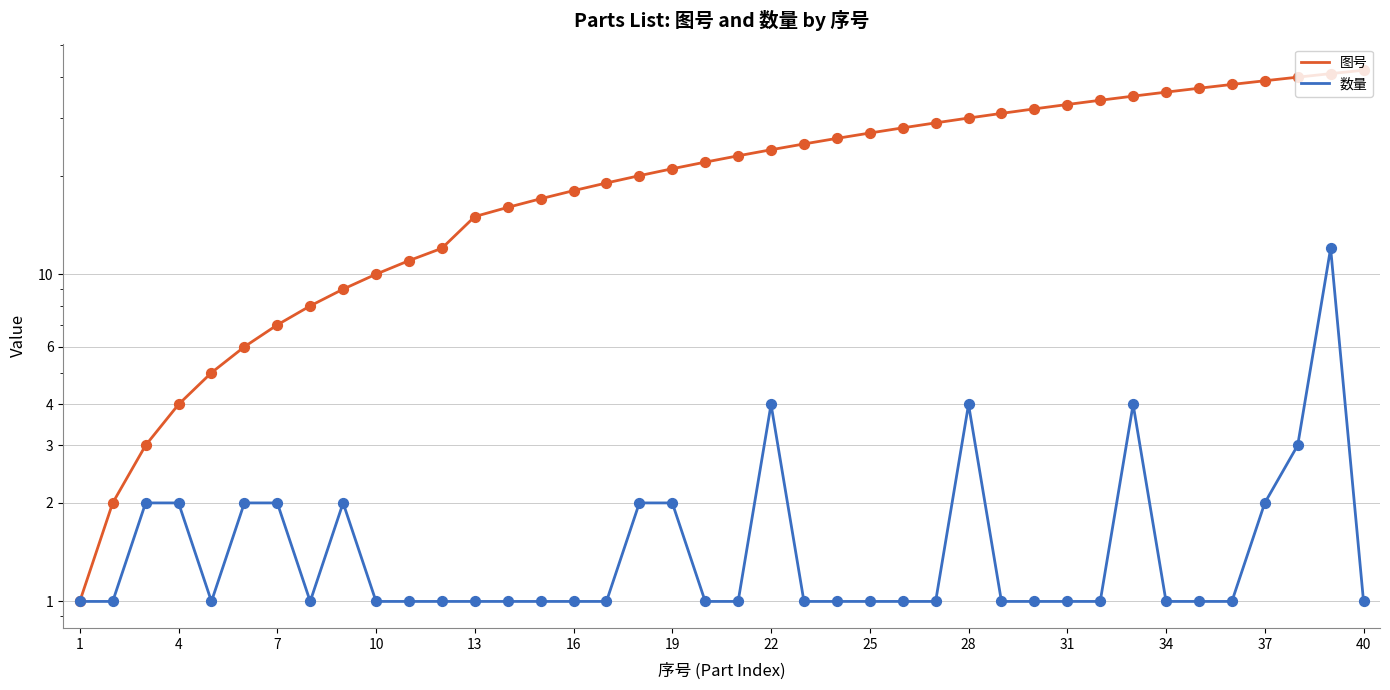

Which series reaches the maximum Y coordinate?

图号